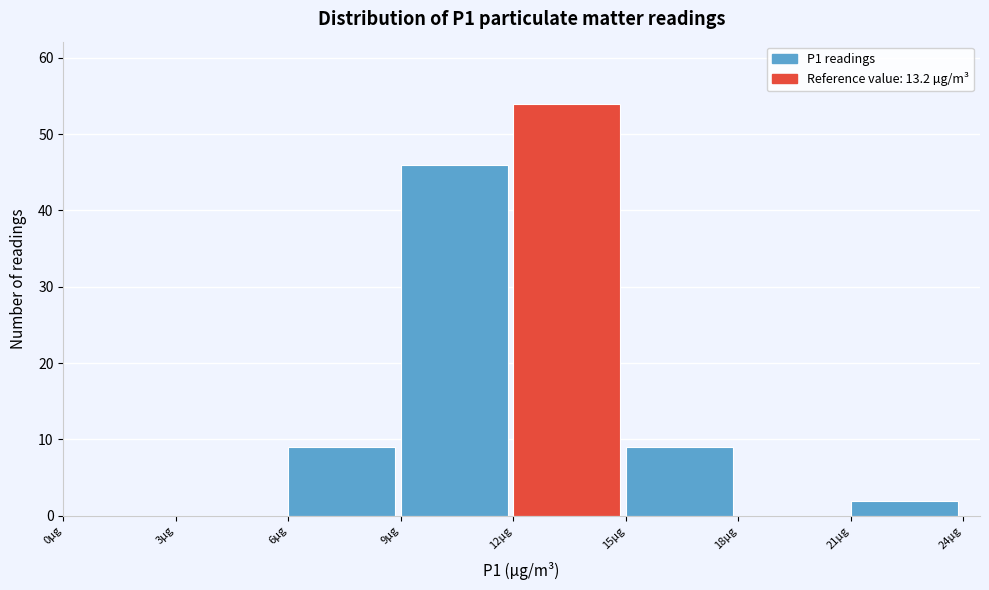

Over which range of the x-axis is the bar tallest?

12 to 15